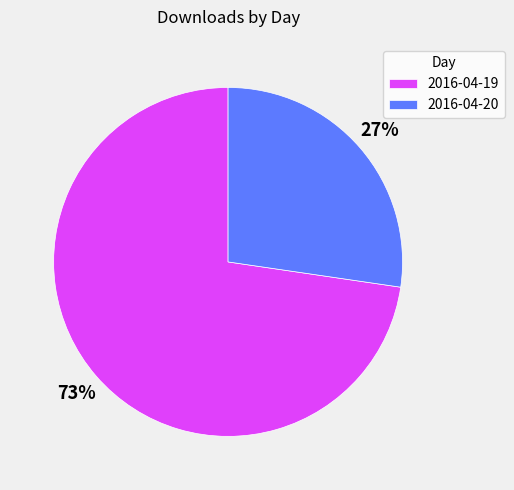

How many segments does this pie chart have?

2